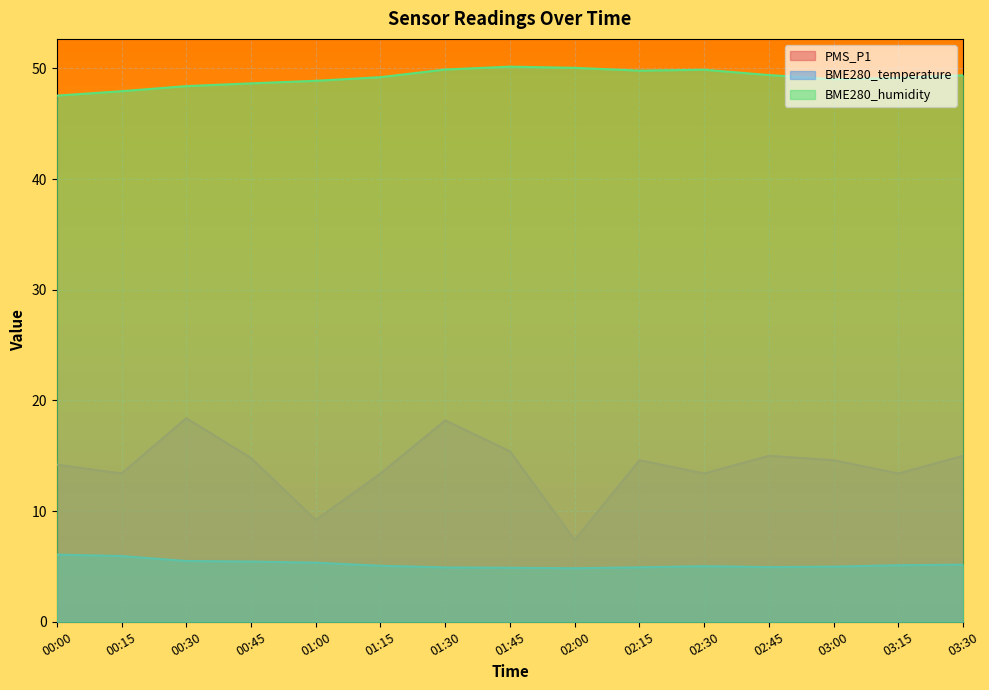

Is the value of BME280_temperature at 03:15 greater than the value of BME280_humidity at 02:30?

No